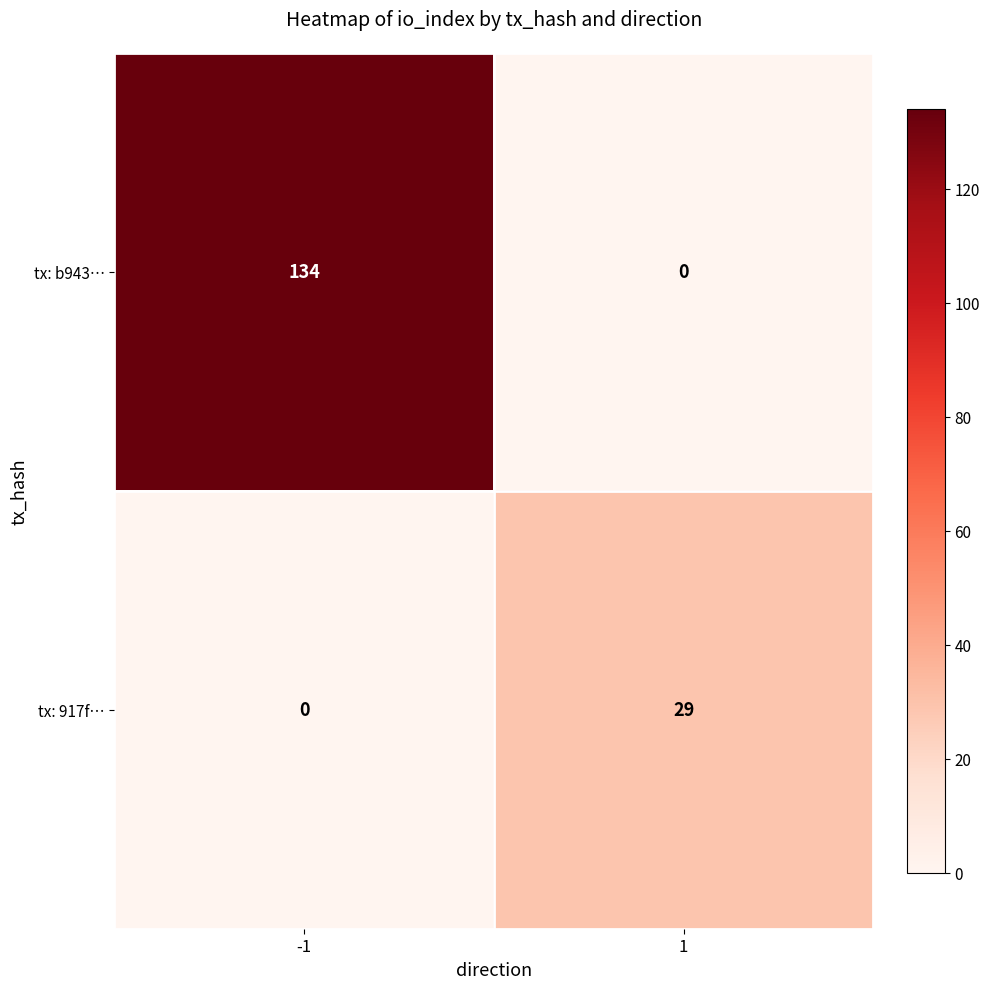

What is the difference between the maximum and minimum values in the tx: b943… series?

134